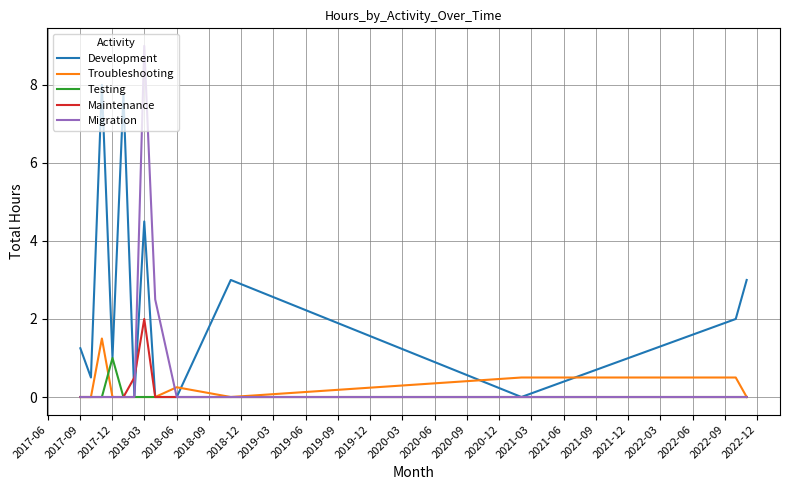

What are all the series names shown in the legend?

Development, Troubleshooting, Testing, Maintenance, Migration